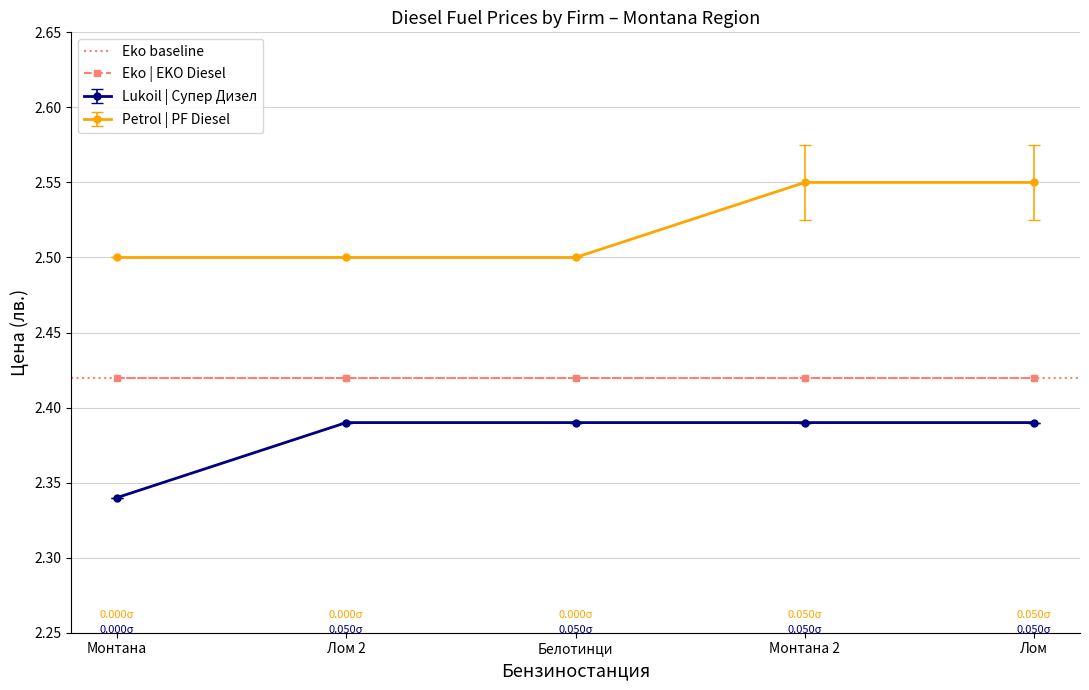

True or false: Lukoil and Petrol intersect in this chart.

False